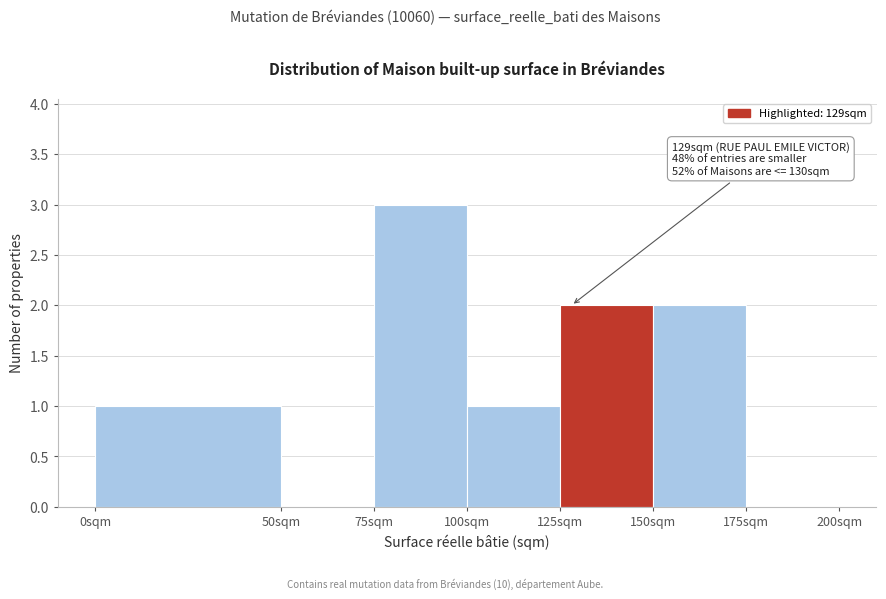

Which range on the x-axis has the tallest bar?

75 to 100